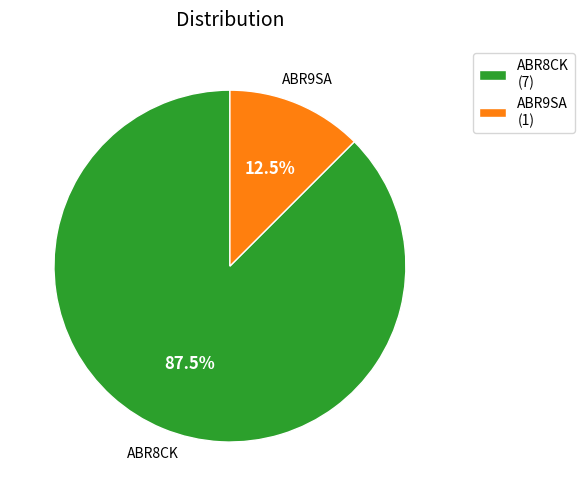

Which slice represents more than half of the pie?

ABR8CK